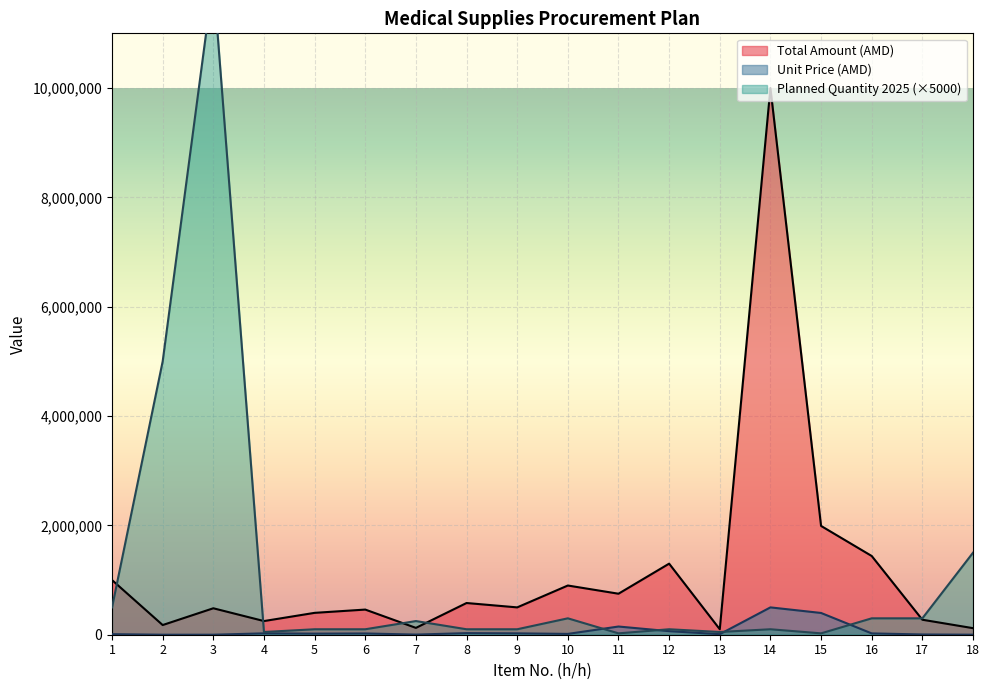

At which label does Total Amount (AMD) first exceed 500000?

1